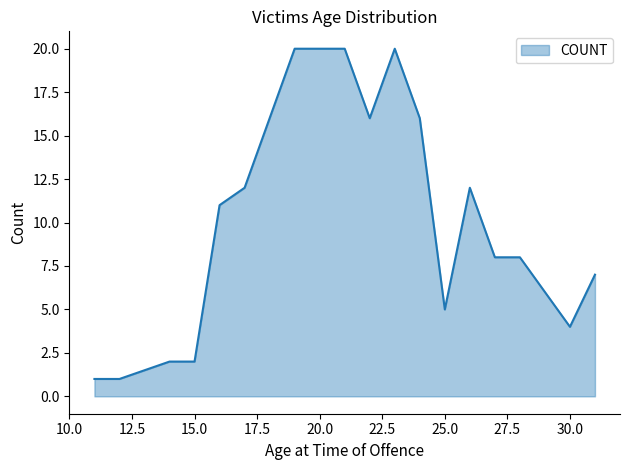

What is the maximum value shown in the chart?

20